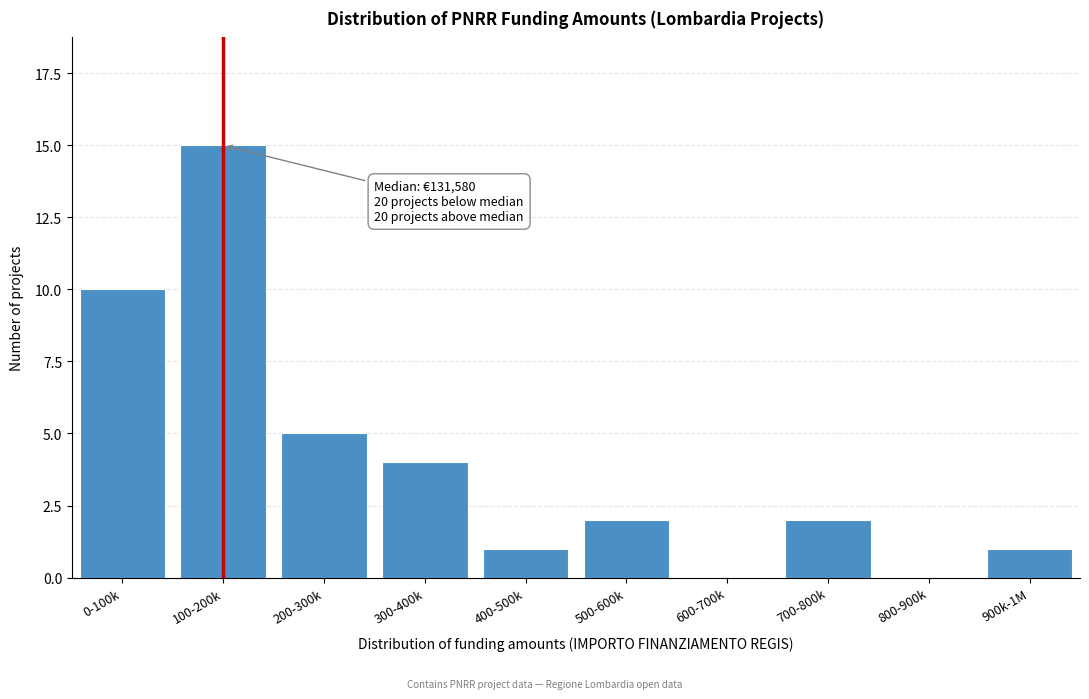

Reading left to right, transcribe all the data shown in this chart.

0-100k=10	100-200k=15	200-300k=5	300-400k=4	400-500k=1	500-600k=2	600-700k=0	700-800k=2	800-900k=0	900k-1M=1